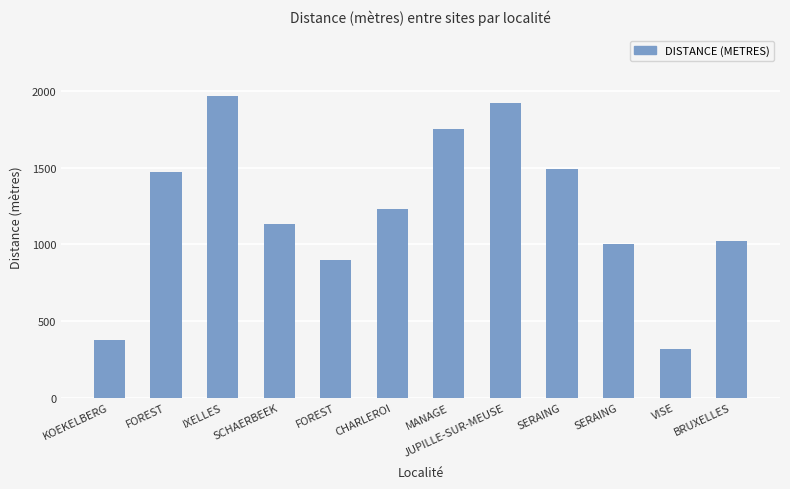

Reading left to right, list all the values displayed in this chart.

379	1470	1971	1133	897	1230	1757	1922	1492	1000	319	1023